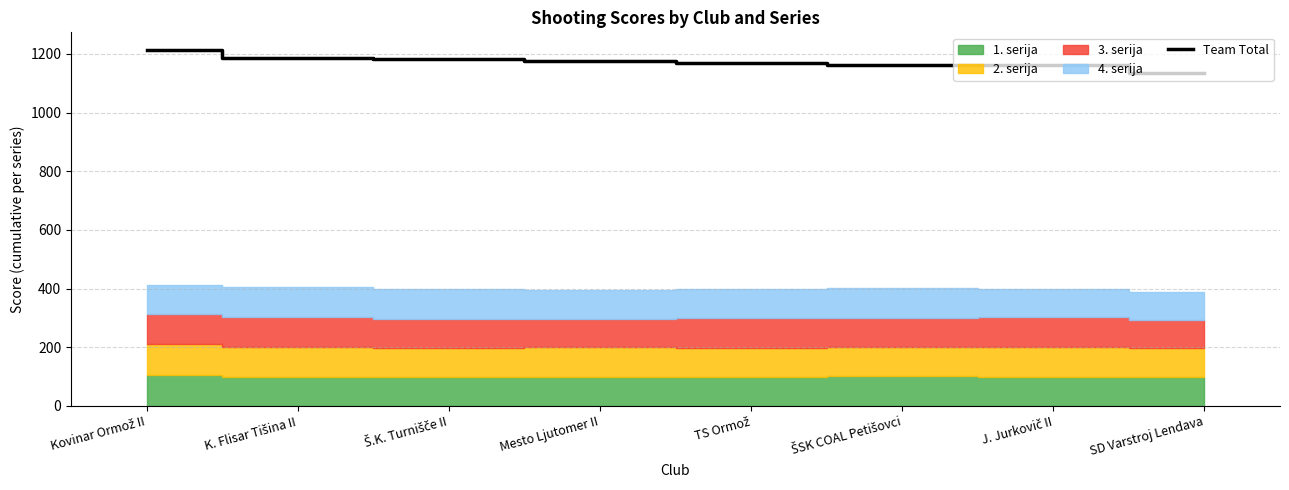

Which category has the lowest value across all series?

SD Varstroj Lendava